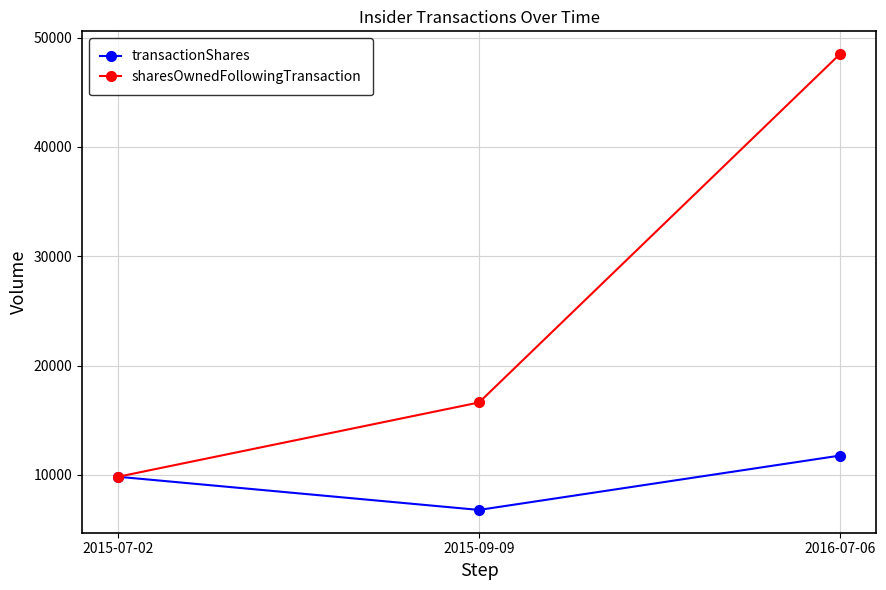

Reading left to right, extract all data points from this chart.

transactionShares: 2015-07-02=9828	2015-09-09=6793	2016-07-06=11764
sharesOwnedFollowingTransaction: 2015-07-02=9828	2015-09-09=16621	2016-07-06=48486